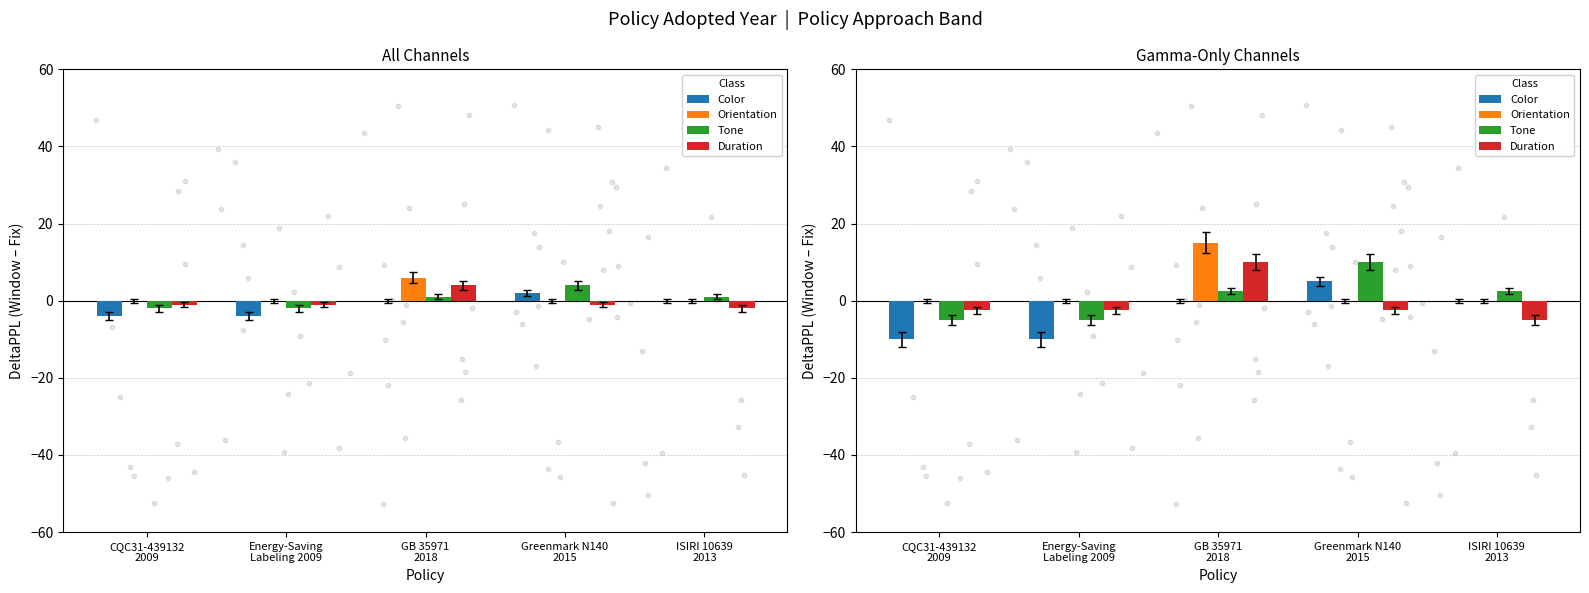

Which series reaches the minimum Y coordinate?

Color